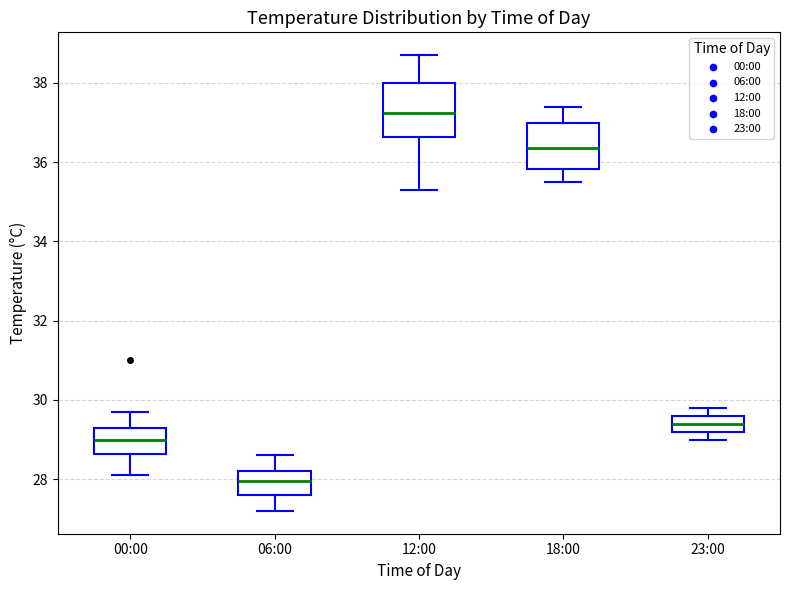

Which box's median line is the lowest?

06:00